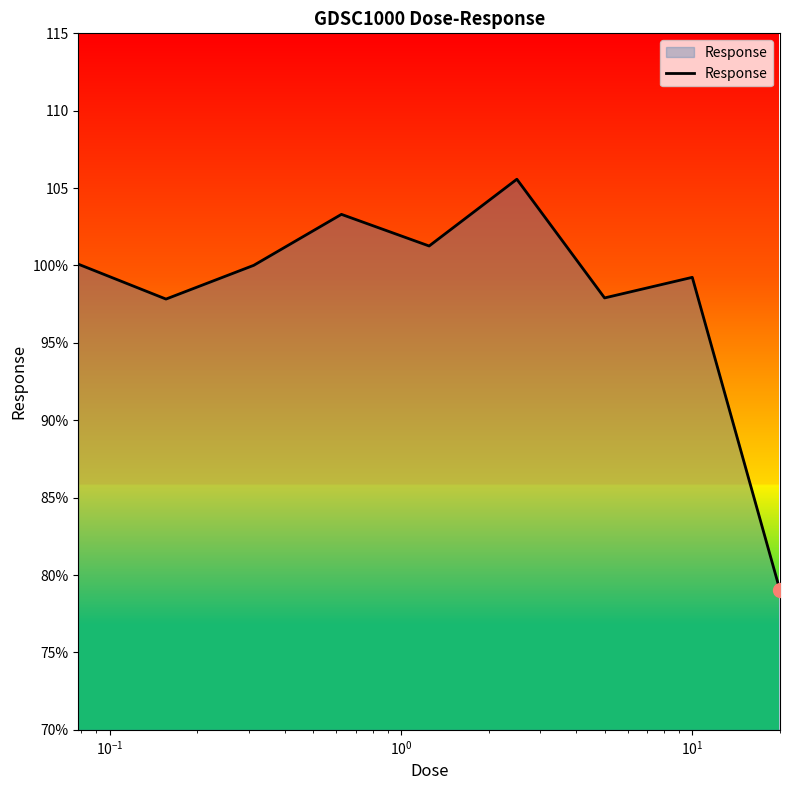

Is this an area chart (filled region under the line)?

Yes